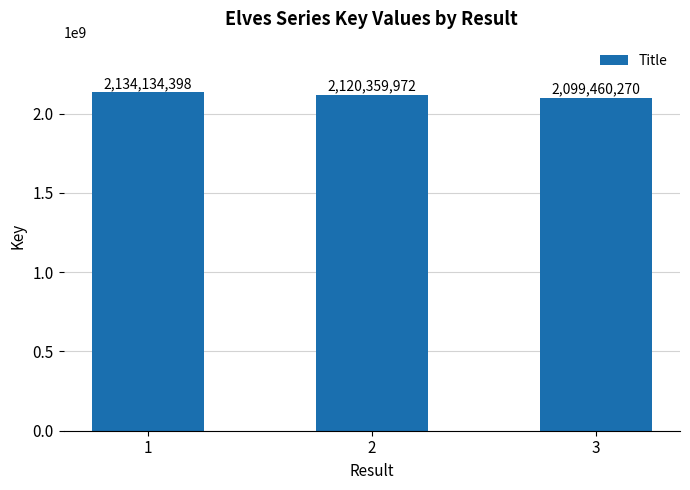

What is the smallest value displayed?

2099460270